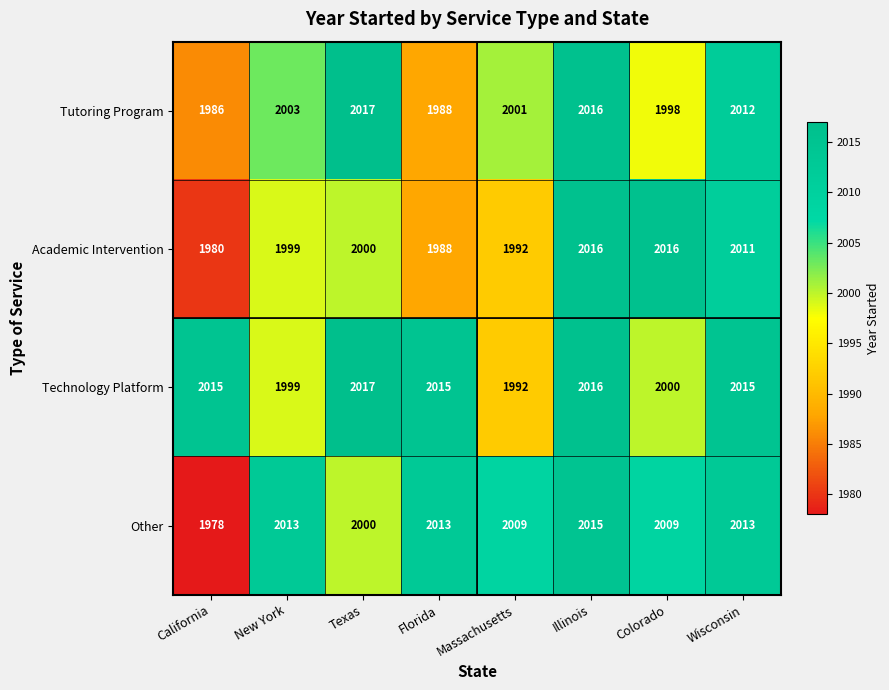

What is the highest value of the Other series?

2015